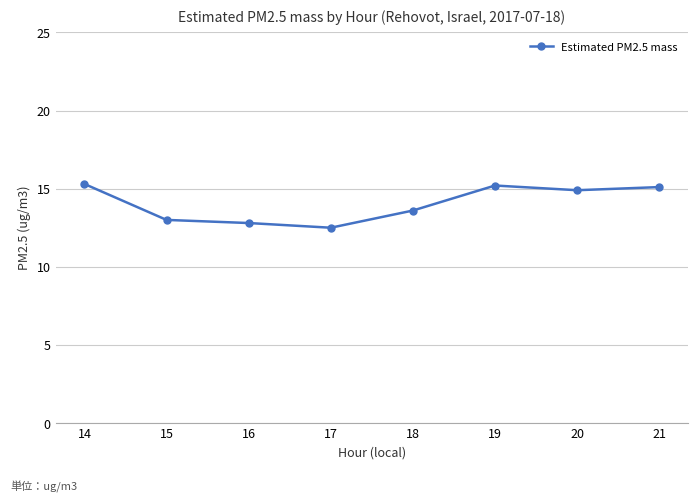

What is the sum of the values at 16 and 15?

25.8